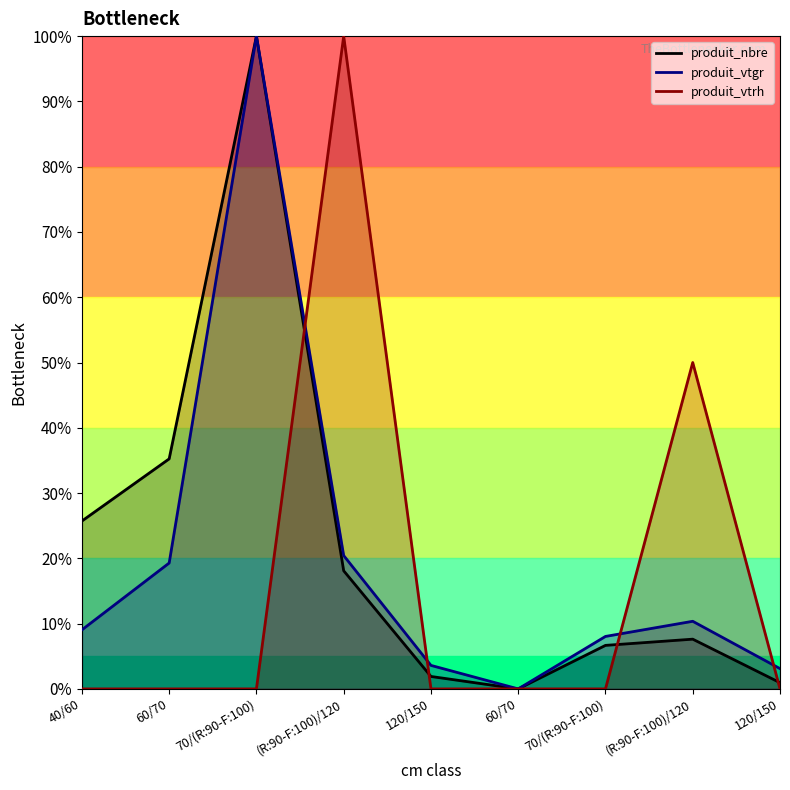

Between 120/150 and 70/(R:90-F:100), which is larger?

70/(R:90-F:100)